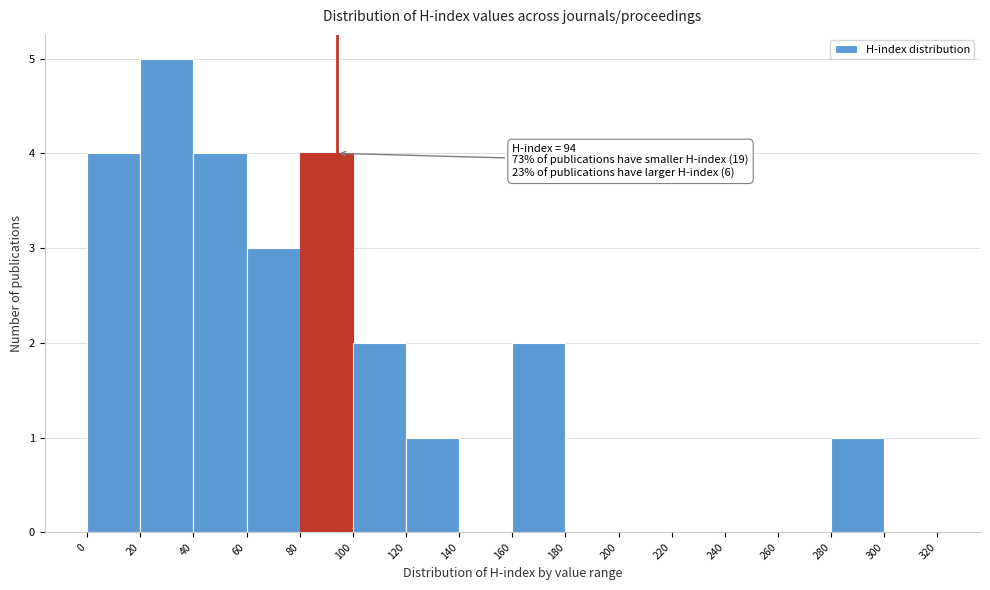

Over which range of the x-axis is the bar tallest?

20 to 40